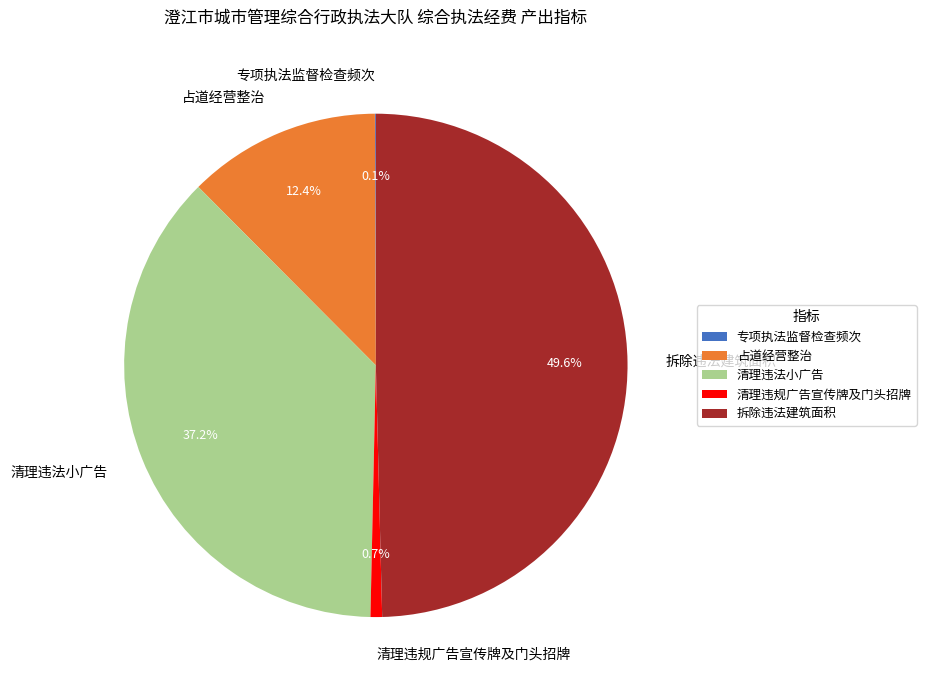

How much of the chart is everything except 清理违法小广告?

62.8%